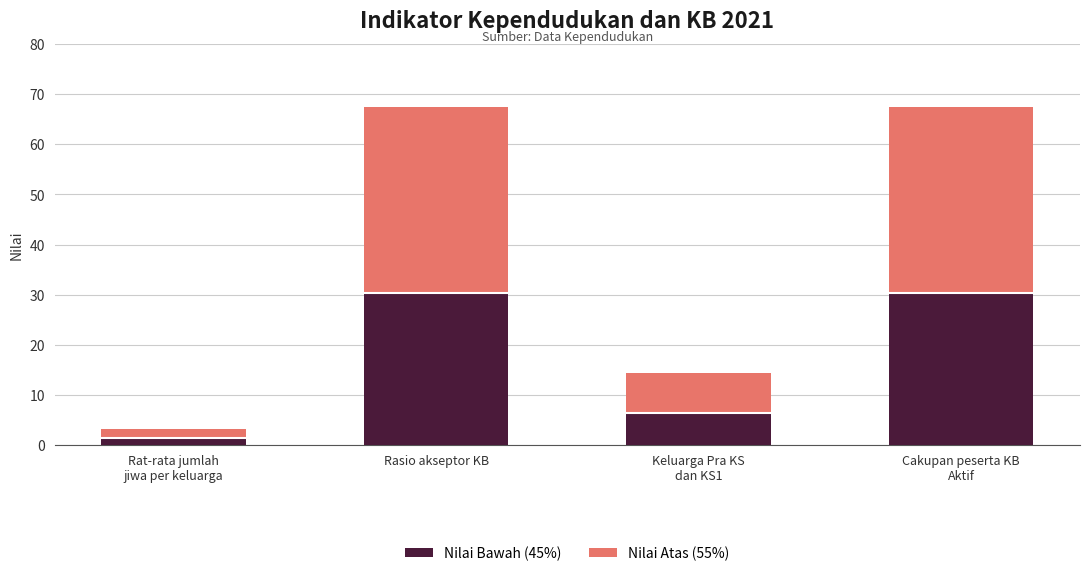

Is it true that Nilai Bawah (45%) equals 44.5 at Rasio akseptor KB?

False